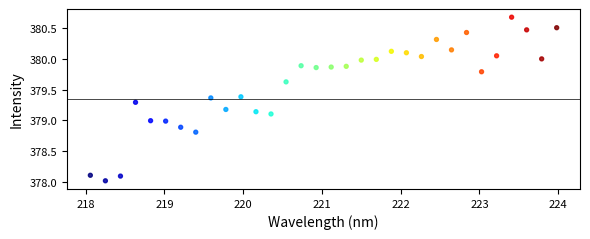

What is the range of X values (max minus min)?

5.9